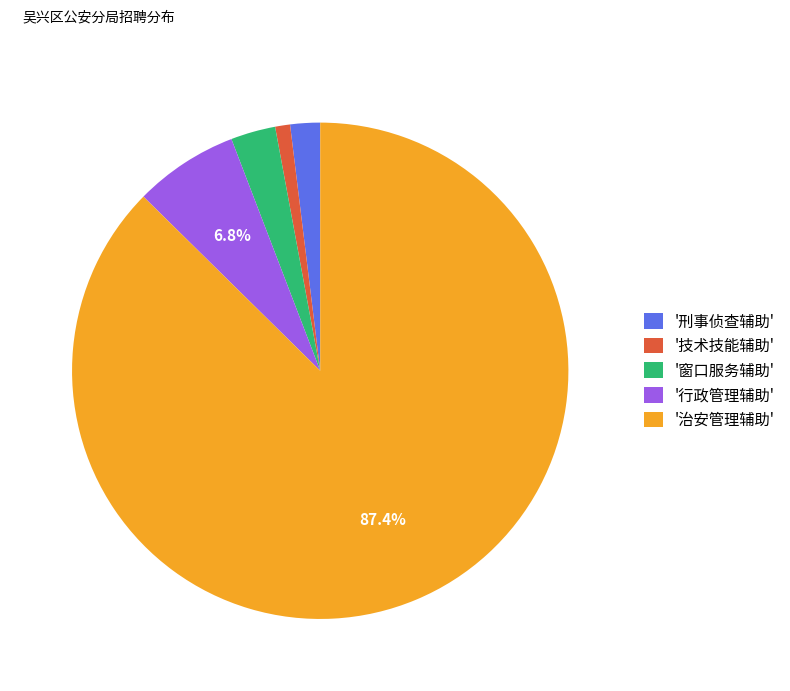

Rank the categories by value from highest to lowest.

'治安管理辅助', '行政管理辅助', '窗口服务辅助', '刑事侦查辅助', '技术技能辅助'